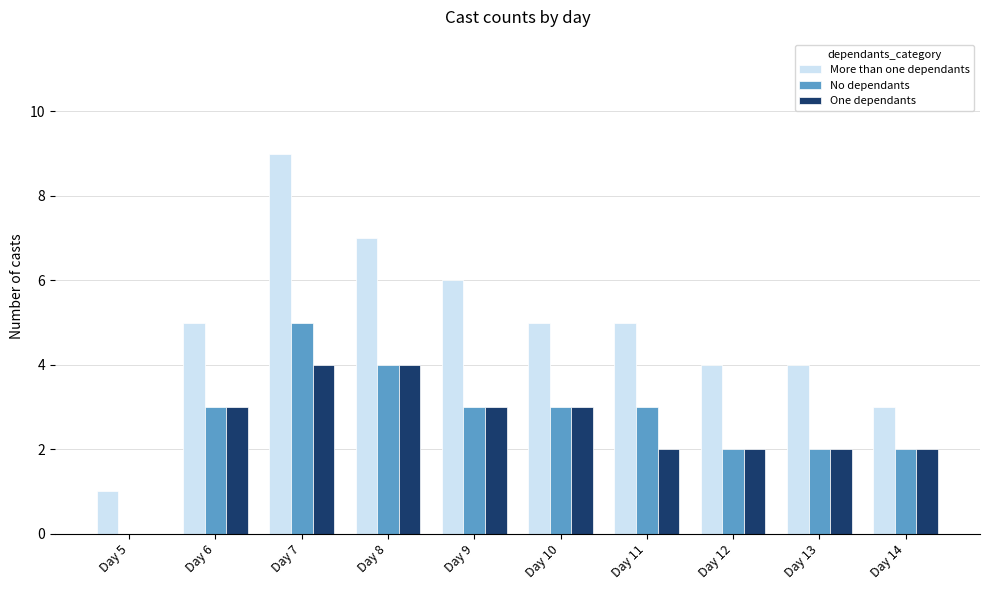

Reading left to right, list all the values displayed in this chart.

More than one dependants: 1	5	9	7	6	5	5	4	4	3
No dependants: 0	3	5	4	3	3	3	2	2	2
One dependants: 0	3	4	4	3	3	2	2	2	2